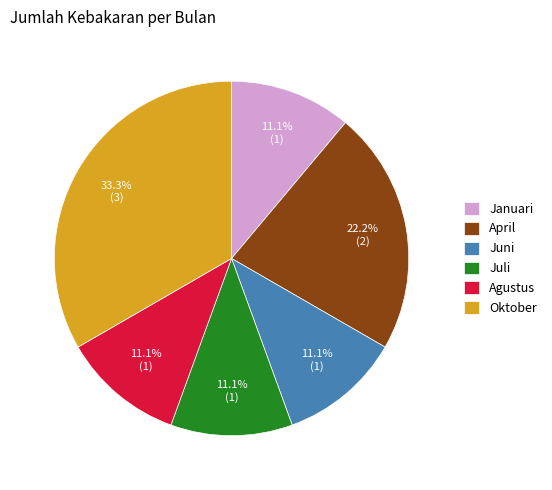

The Juli slice represents 11% of the pie. True or false?

True